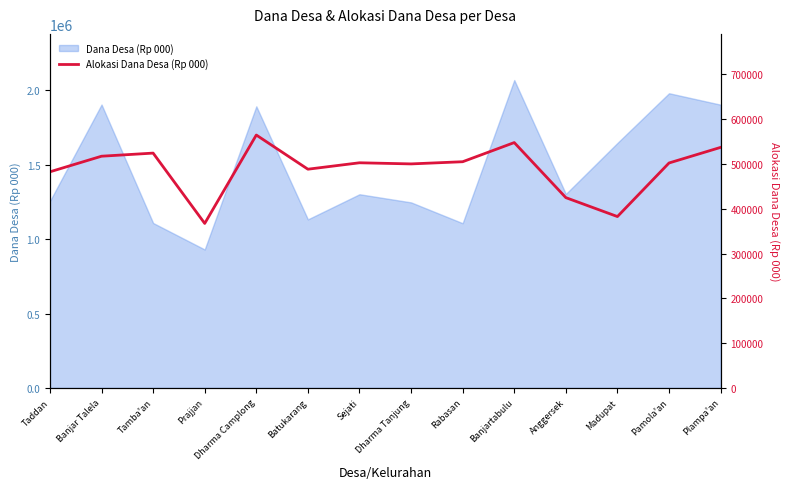

What is the label of the 10th point from the left?

Banjartabulu